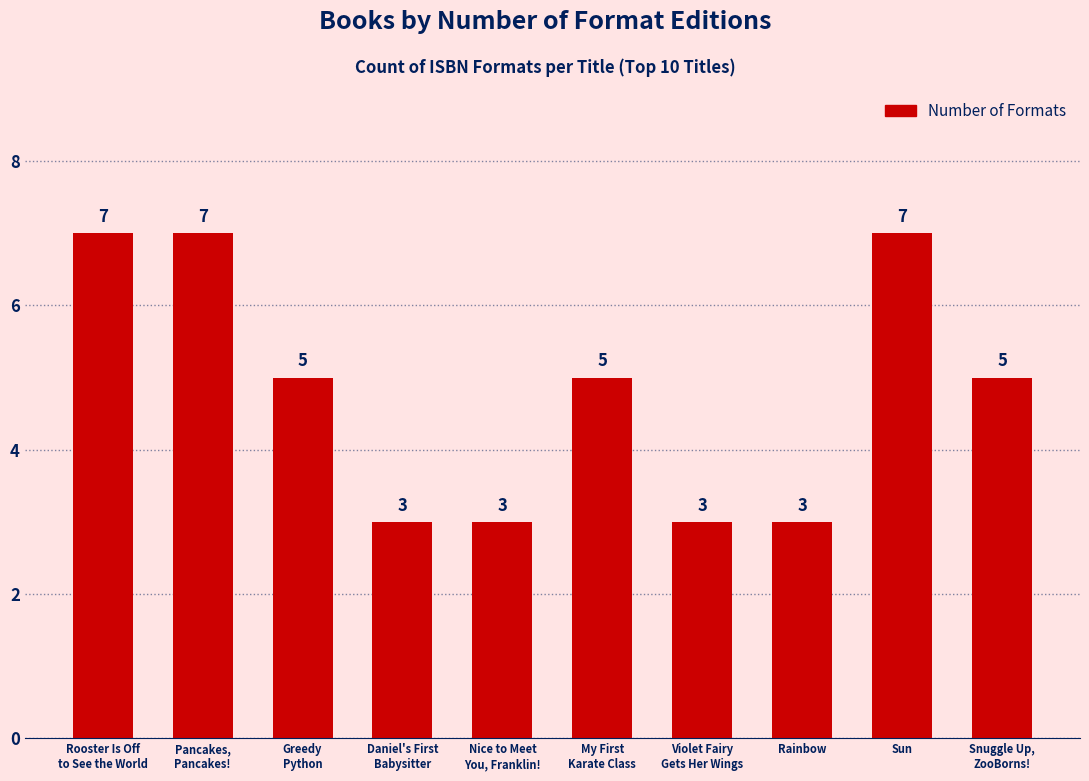

Approximately how many times larger is the value at Pancakes,
Pancakes! compared to My First
Karate Class?

1.4